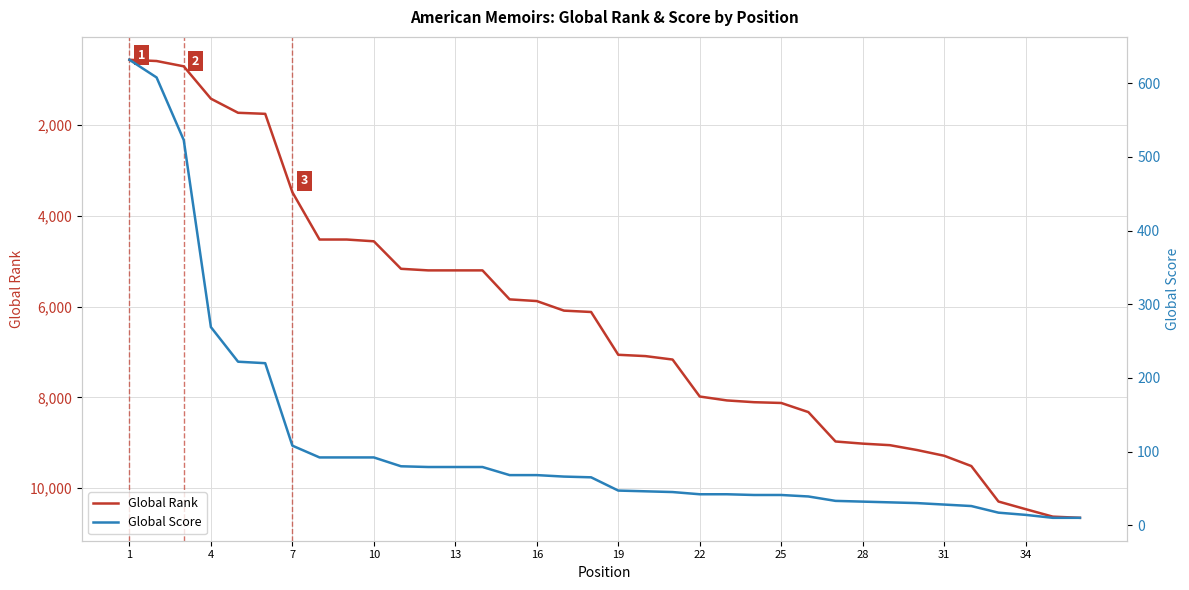

Where does the Global Score series first go above 65?

1